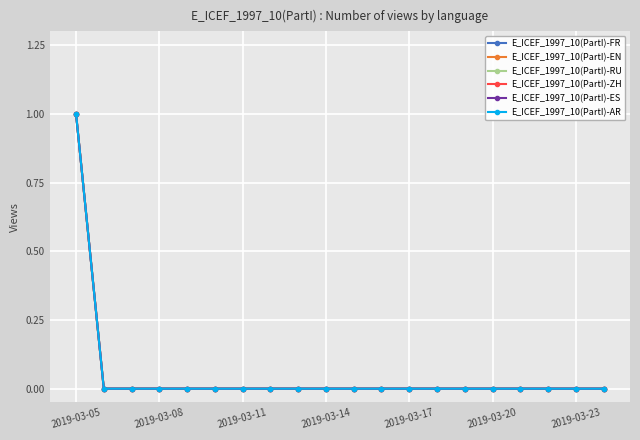

Is this an area chart (filled region under the line)?

No